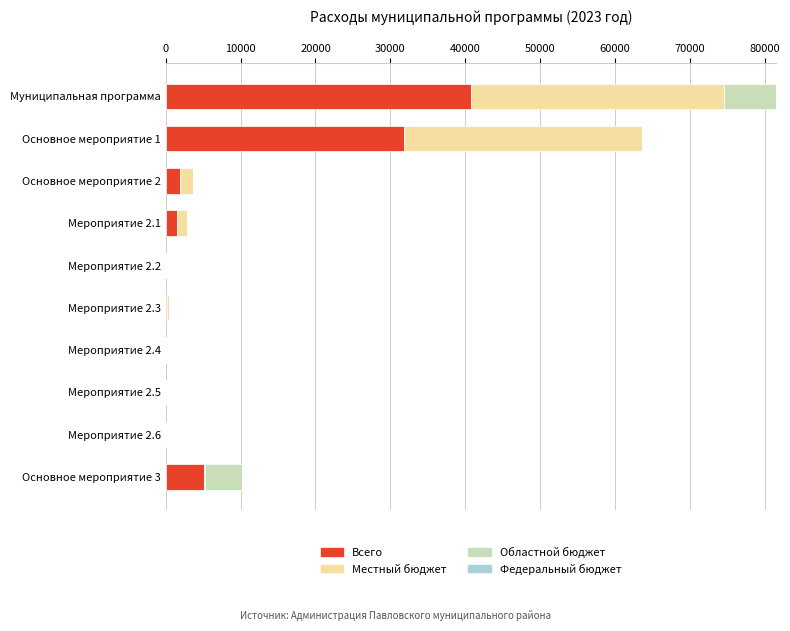

What is the average value of the Всего series?

8139.1